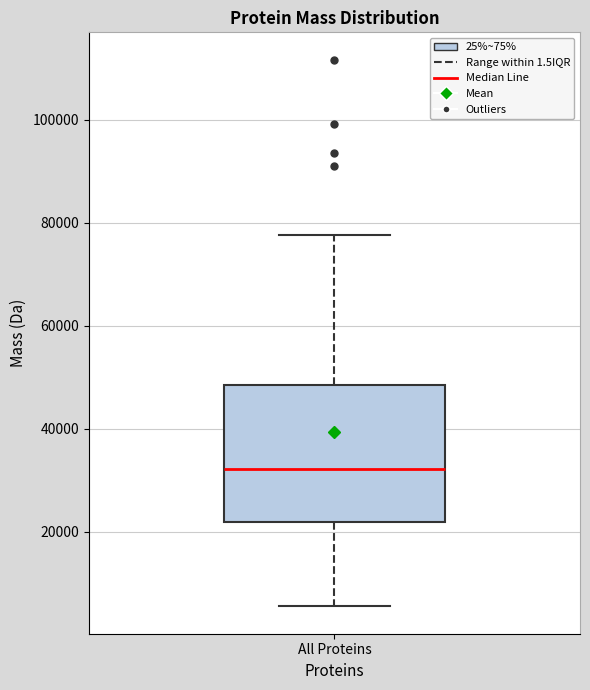

Transcribe this box plot: give where the median line is, the range the box spans, and where the two whiskers end, as read against the y-axis. The values are not printed on the chart, so give them approximately, as read against the axis.

median 32000, box 22000 to 48000, whiskers 6000 to 78000